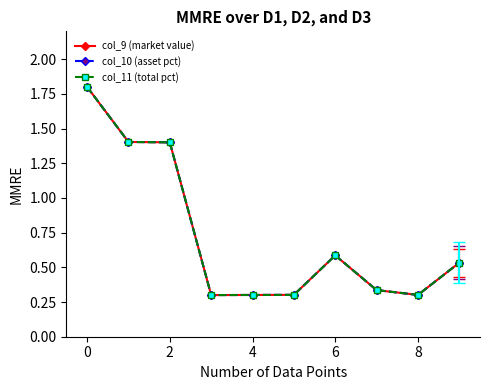

What are all the series names shown in the legend?

col_9 (market value), col_10 (asset pct), col_11 (total pct)